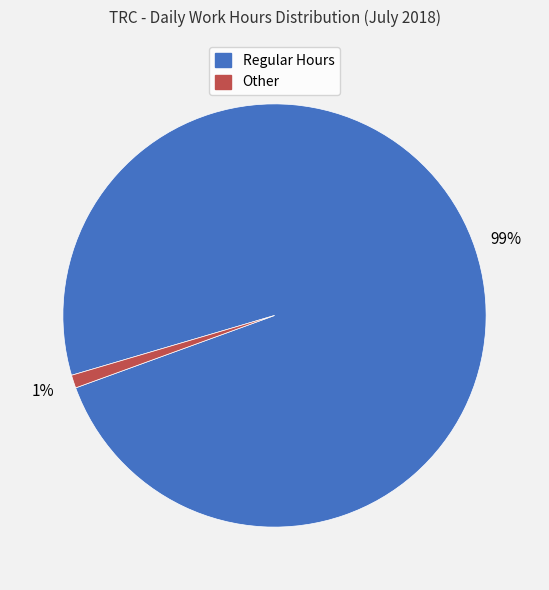

Is there a majority slice in this chart?

Yes